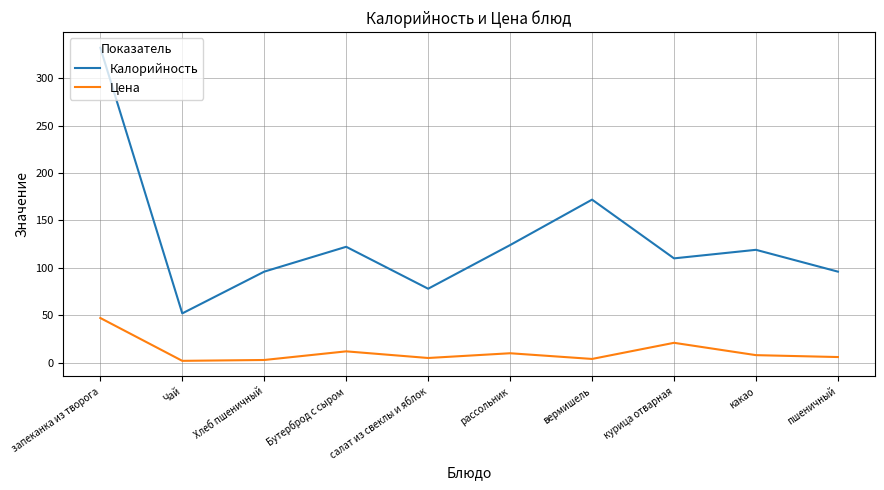

At запеканка из творога, list the series in order from largest to smallest.

Калорийность, Цена